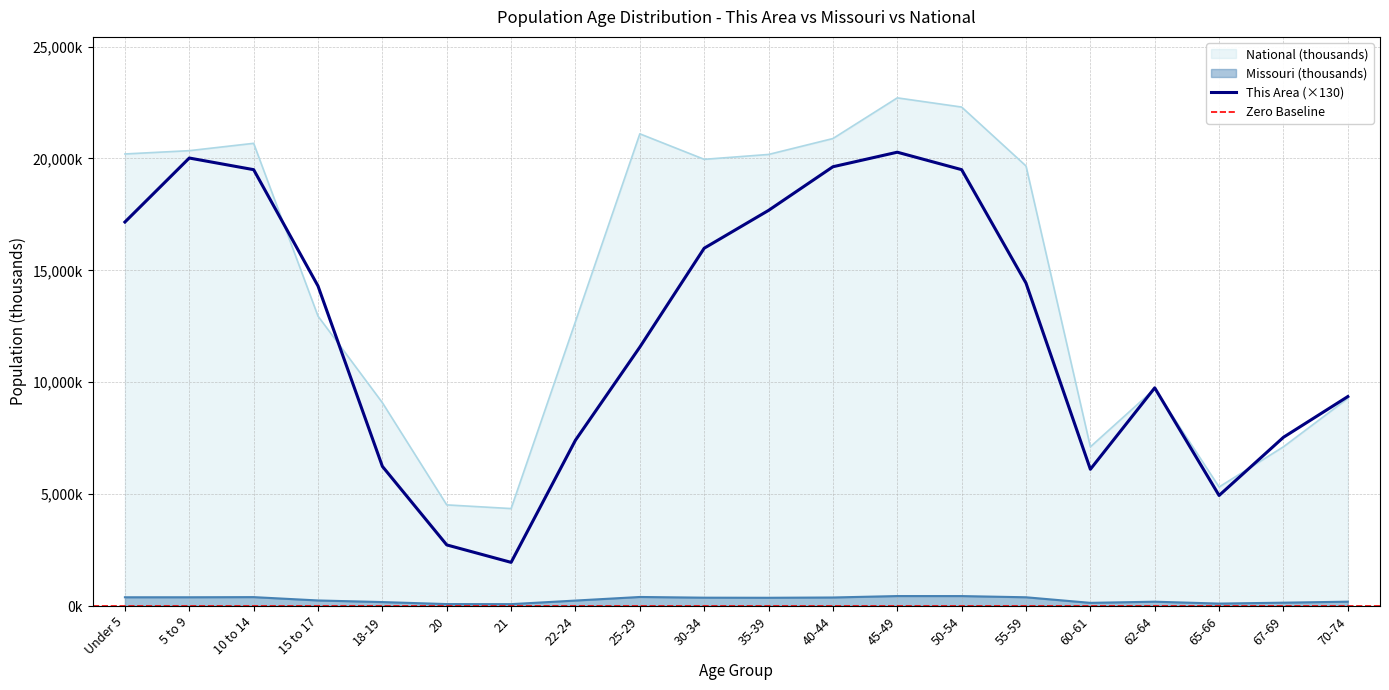

What is the total value across all series at 30-34?

36324.3